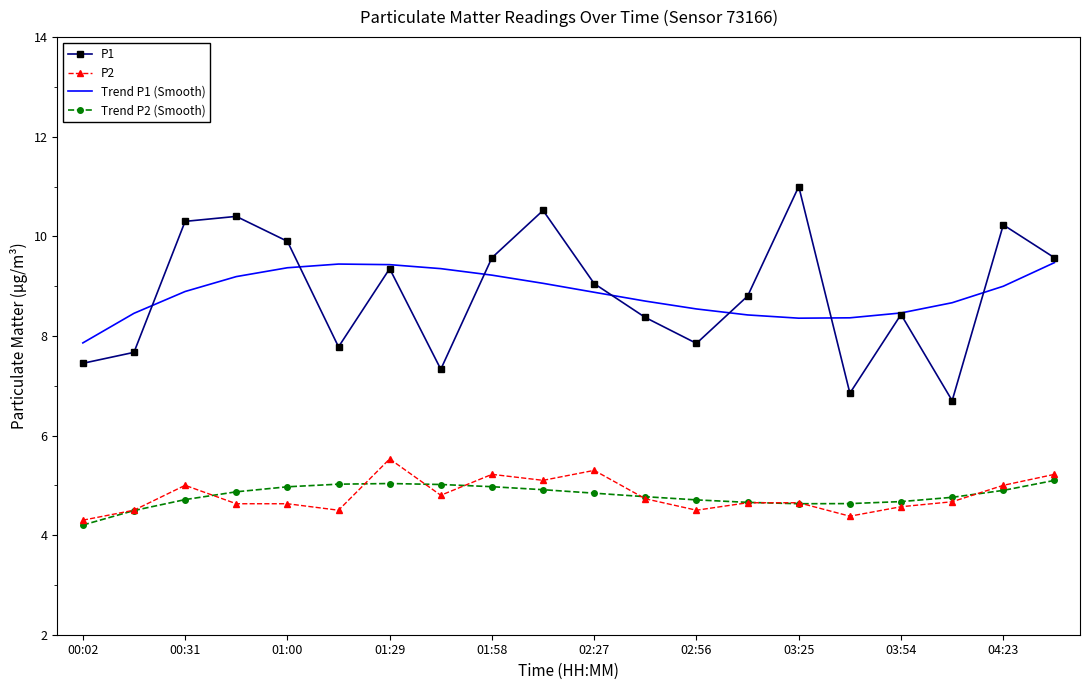

What is the maximum value shown in the chart?

11.0